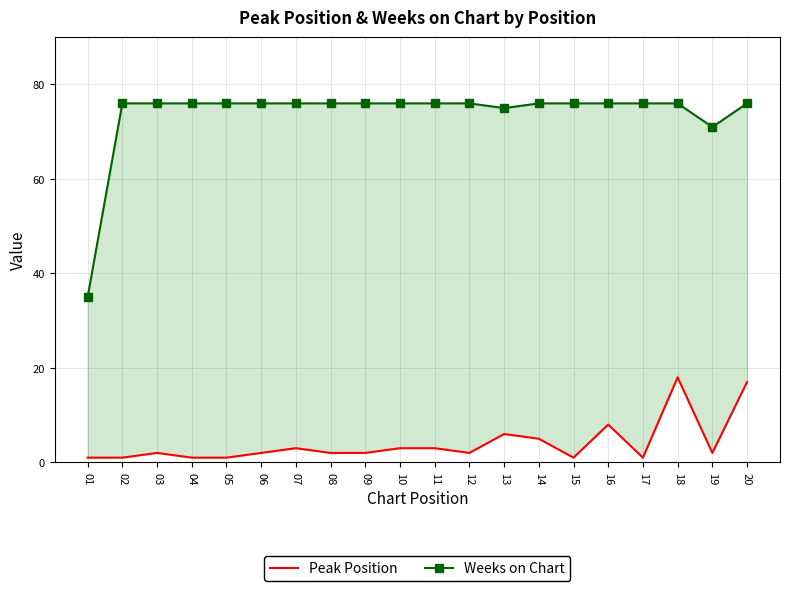

How many lines are shown in the chart?

2